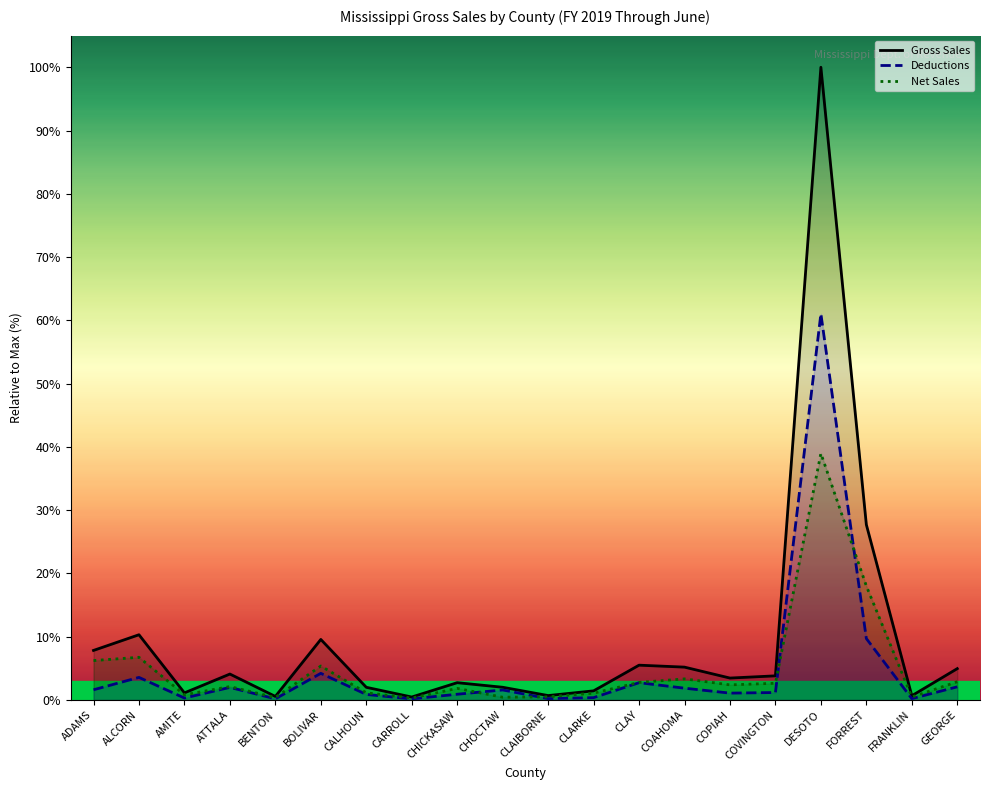

The Net Sales series shows 2.4 at COPIAH. True or false?

True